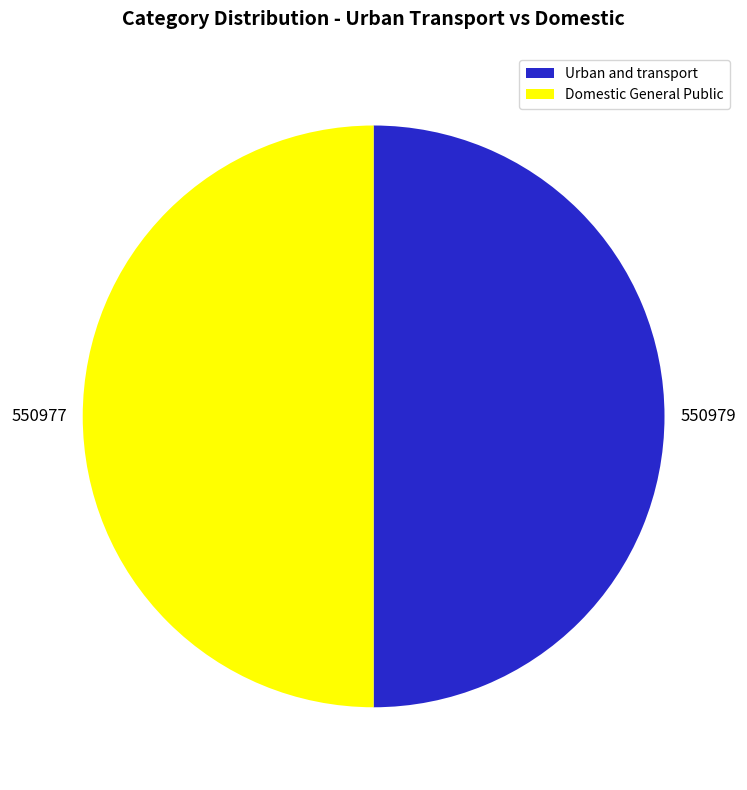

Approximately how many times larger is the value at Urban and transport compared to Domestic General Public?

1.0